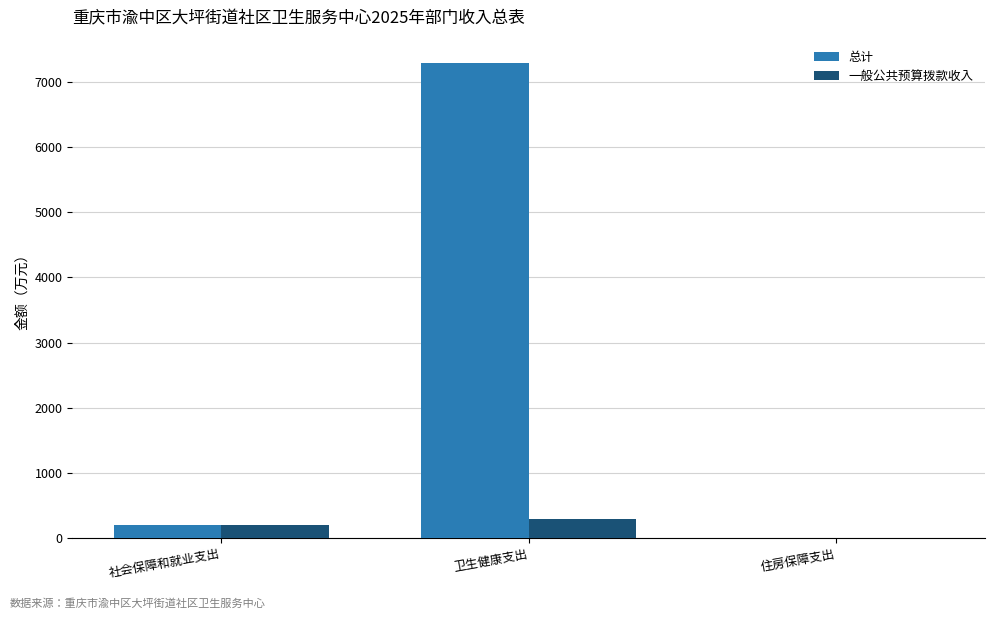

Between 卫生健康支出 and 住房保障支出, which series saw the biggest shift?

总计